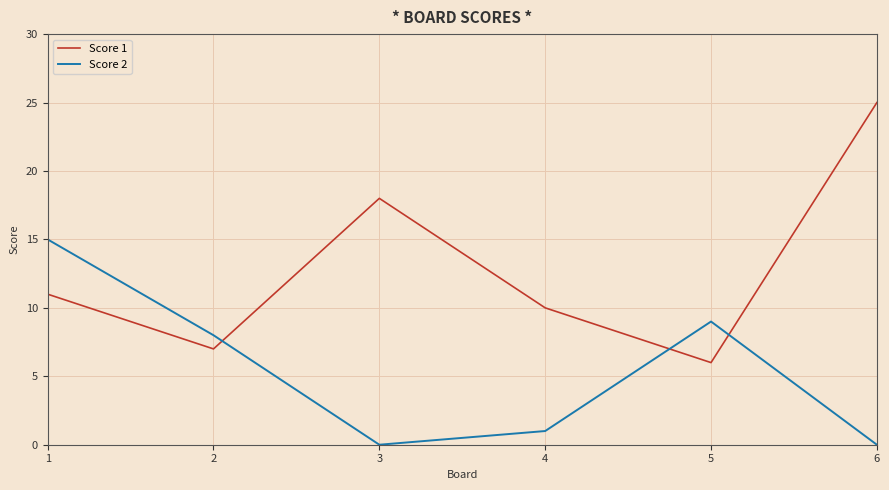

In Score 1, how many points are higher than both neighbors (excluding endpoints)?

1